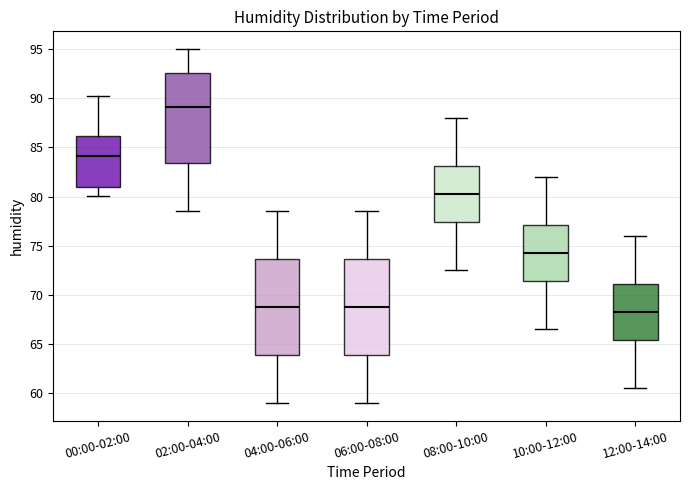

Which box has the highest median line?

02:00-04:00